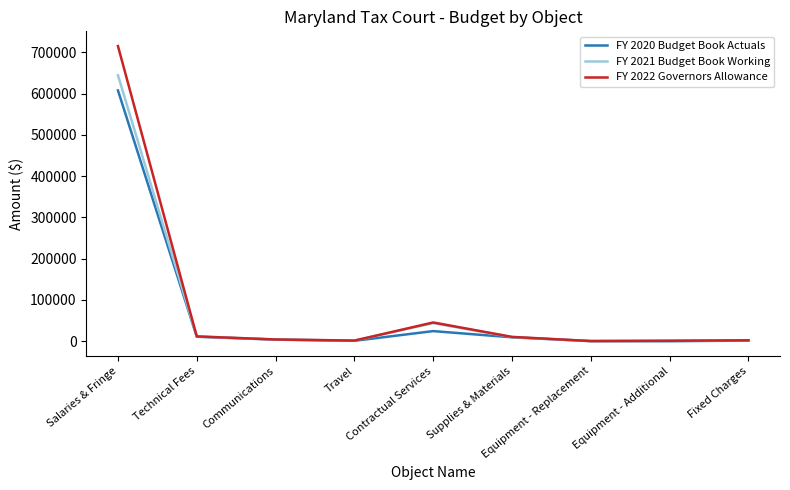

Which series has the largest range (max minus min)?

FY 2022 Governors Allowance